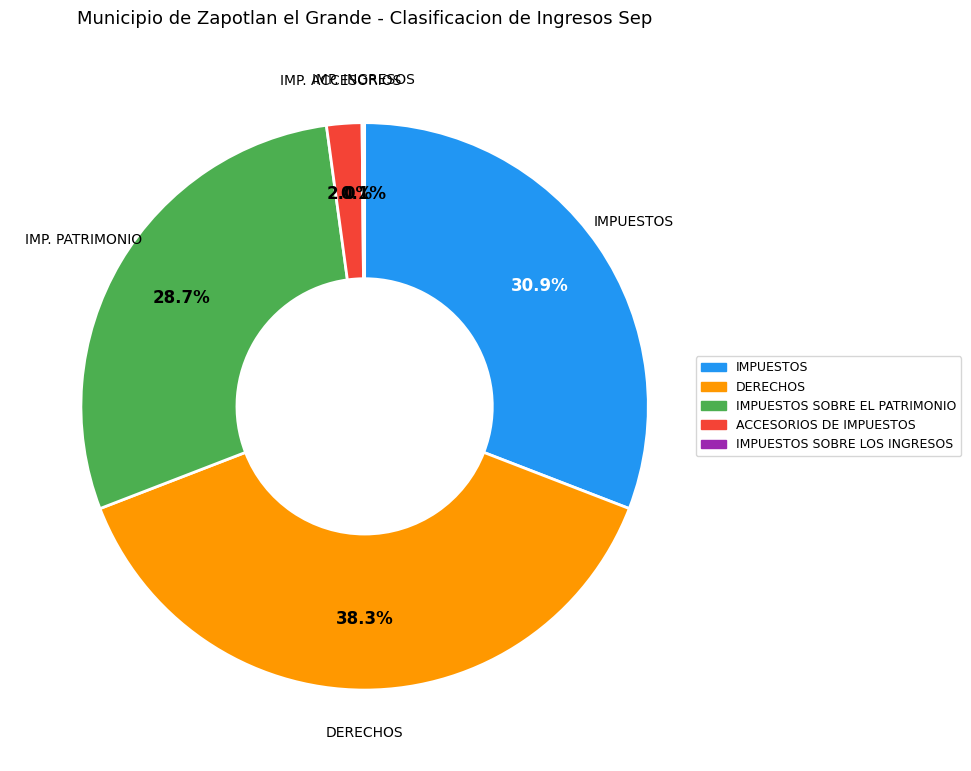

Is there any slice that represents more than half of the pie?

No